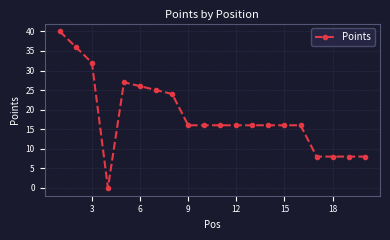

What is the value of the 14th point from the left?

16